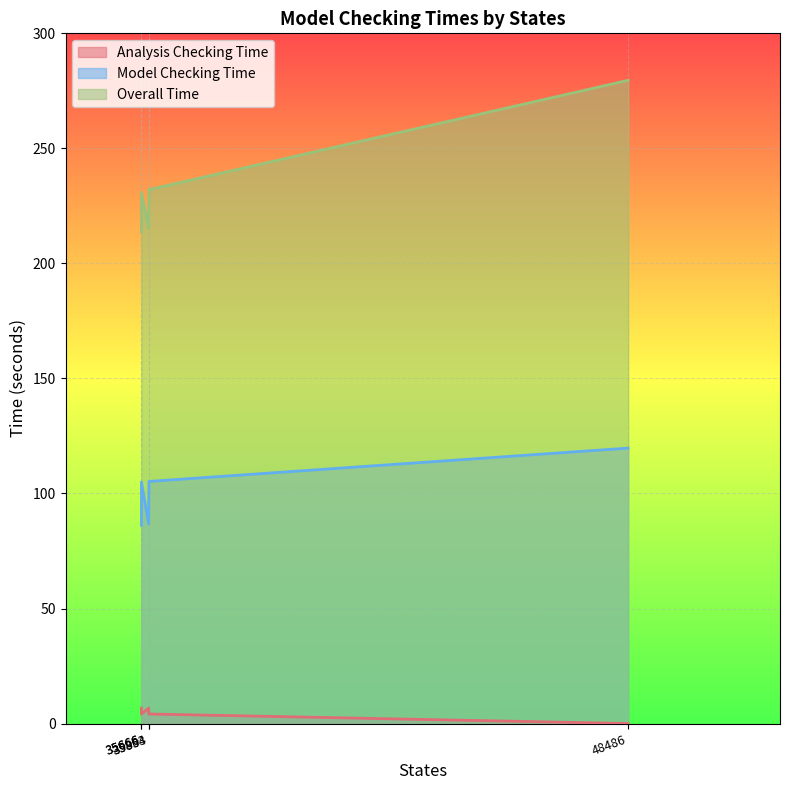

Rank the series by their maximum value, from lowest to highest.

Analysis Checking Time, Model Checking Time, Overall Time